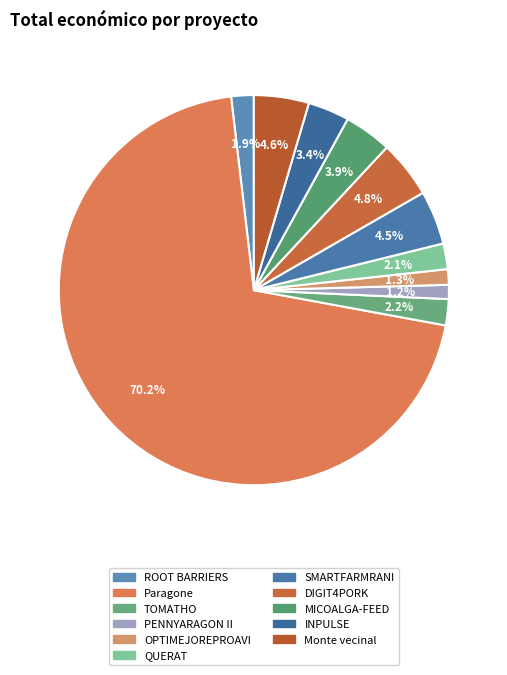

To the nearest percent, what is the difference between the largest and smallest slice percentages?

69%